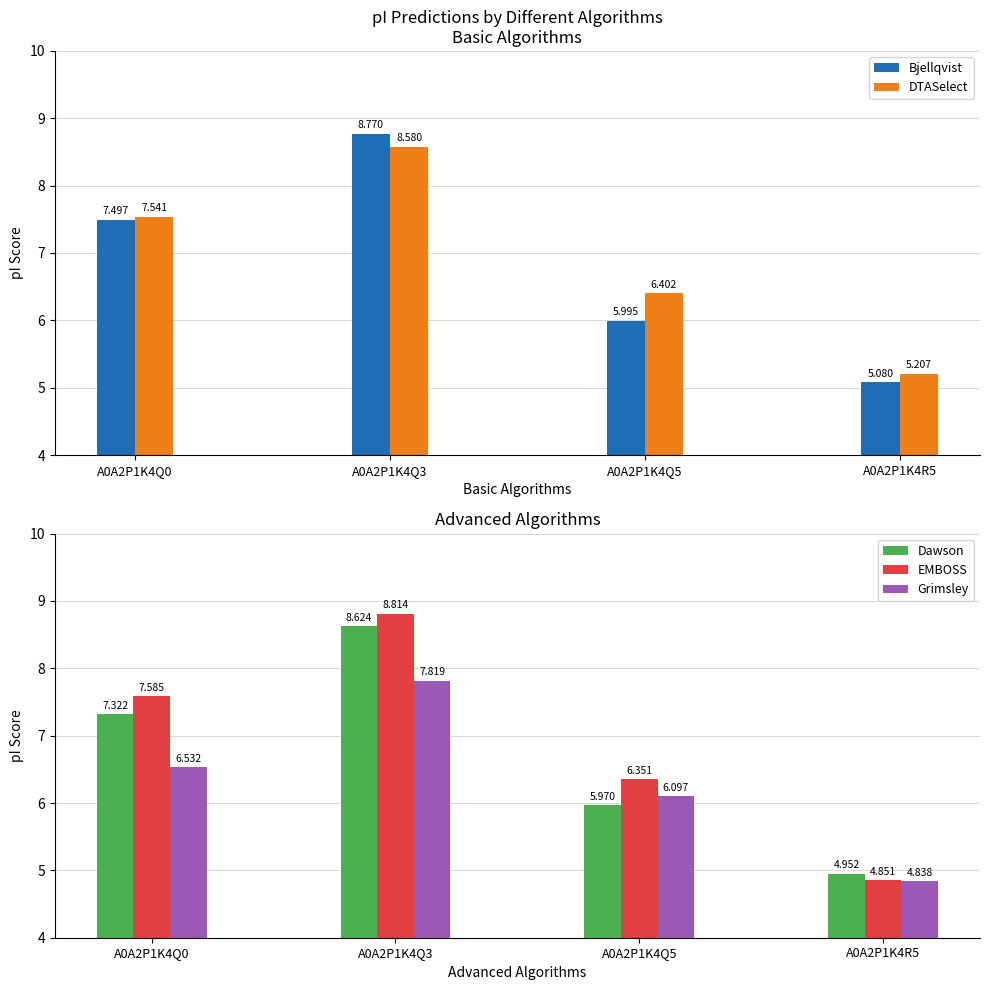

Between A0A2P1K4Q5 and A0A2P1K4R5, which is larger?

A0A2P1K4Q5